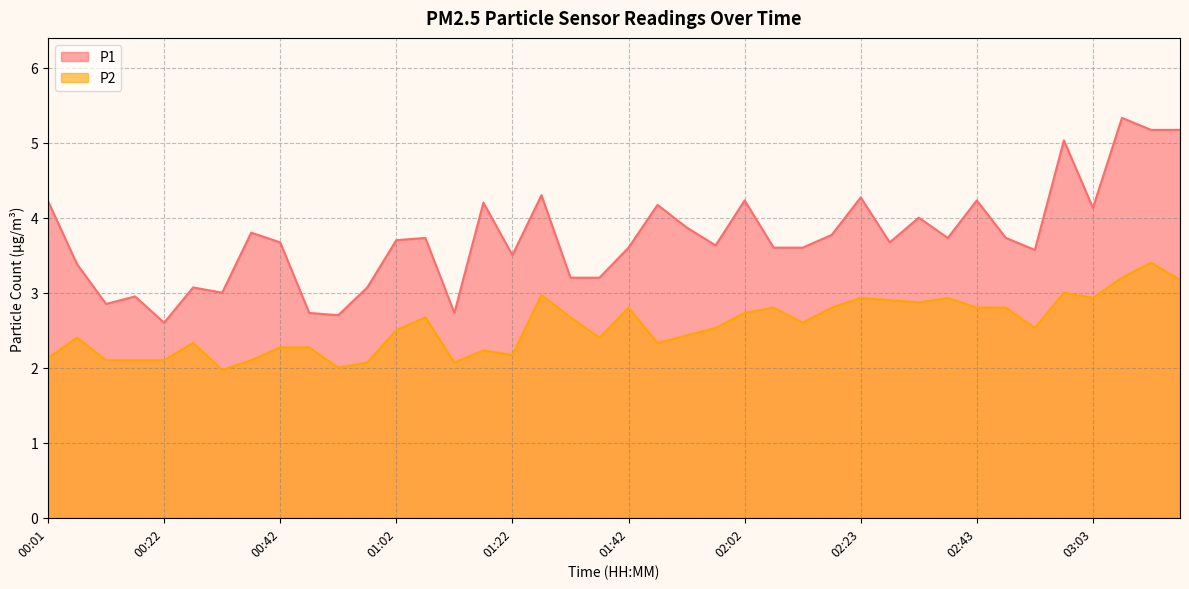

Reading right to left, extract all data points from this chart.

P1: 03:18=5.2	03:13=5.2	03:08=5.3	03:03=4.1	02:58=5.0	02:53=3.6	02:48=3.7	02:43=4.2	02:38=3.7	02:33=4.0	02:28=3.7	02:23=4.3	02:18=3.8	02:12=3.6	02:07=3.6	02:02=4.2	01:57=3.6	01:52=3.9	01:47=4.2	01:42=3.6	01:37=3.2	01:32=3.2	01:27=4.3	01:22=3.5	01:17=4.2	01:12=2.7	01:07=3.7	01:02=3.7	00:57=3.1	00:52=2.7	00:47=2.7	00:42=3.7	00:37=3.8	00:32=3.0	00:27=3.1	00:22=2.6	00:17=3.0	00:12=2.9	00:06=3.4	00:01=4.2
P2: 03:18=3.2	03:13=3.4	03:08=3.2	03:03=2.9	02:58=3.0	02:53=2.5	02:48=2.8	02:43=2.8	02:38=2.9	02:33=2.9	02:28=2.9	02:23=2.9	02:18=2.8	02:12=2.6	02:07=2.8	02:02=2.7	01:57=2.5	01:52=2.4	01:47=2.3	01:42=2.8	01:37=2.4	01:32=2.7	01:27=3.0	01:22=2.2	01:17=2.2	01:12=2.1	01:07=2.7	01:02=2.5	00:57=2.1	00:52=2.0	00:47=2.3	00:42=2.3	00:37=2.1	00:32=2.0	00:27=2.3	00:22=2.1	00:17=2.1	00:12=2.1	00:06=2.4	00:01=2.1